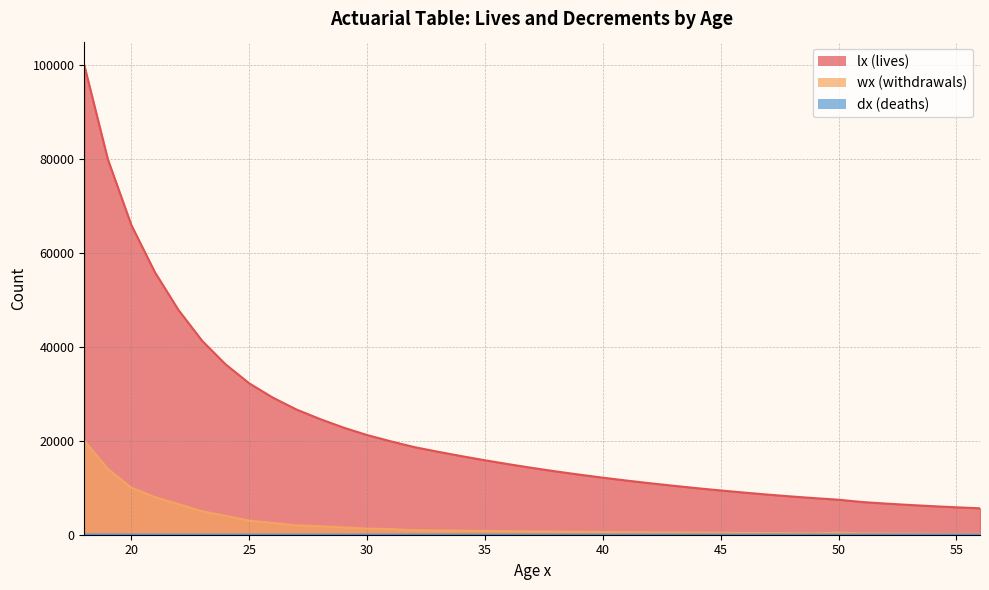

Which series has the largest total across all categories?

lx